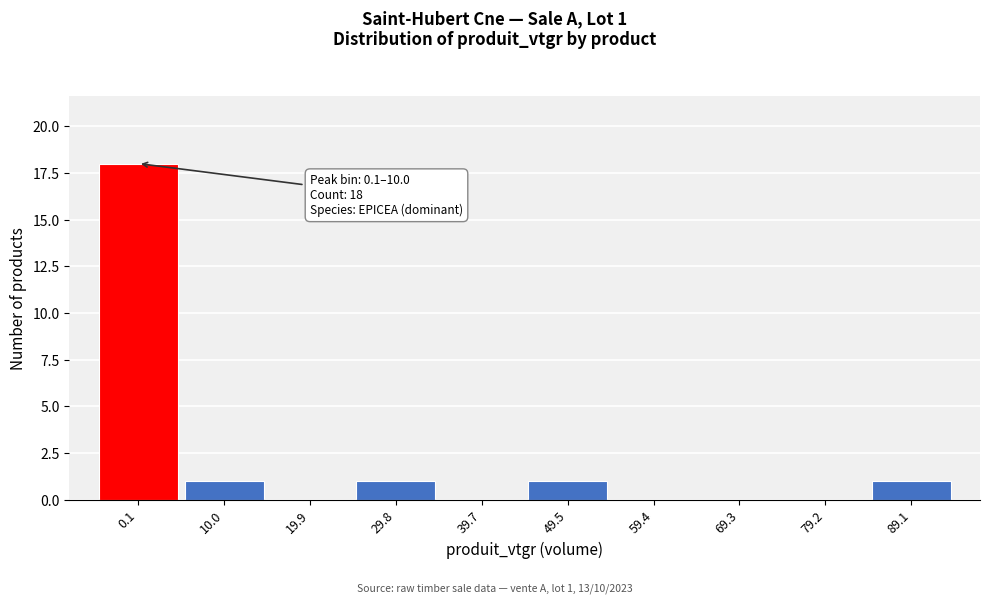

Reading right to left, transcribe all the data shown in this chart.

89.1=1	79.2=0	69.3=0	59.4=0	49.5=1	39.7=0	29.8=1	19.9=0	10.0=1	0.1=18